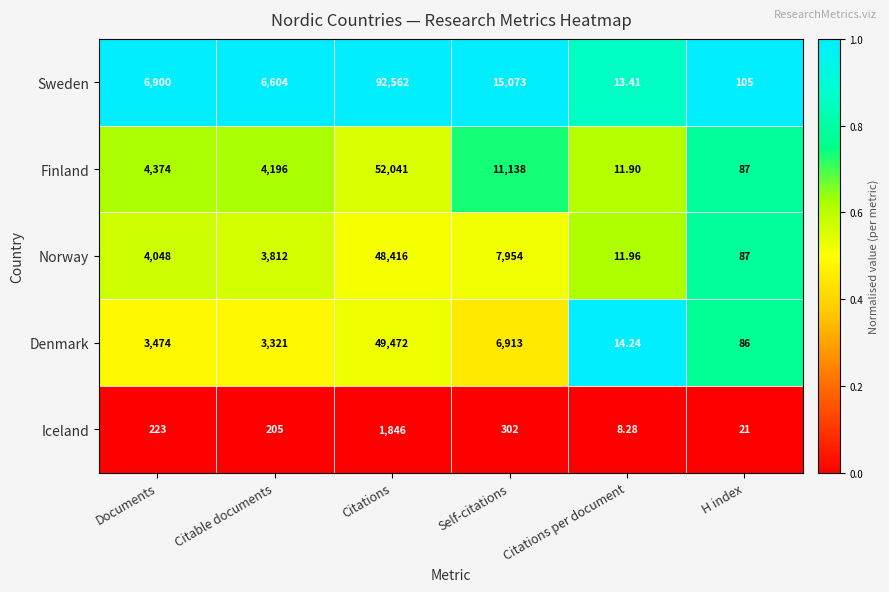

List the labels in order of Sweden value, smallest first.

Citations per document, H index, Citable documents, Documents, Self-citations, Citations